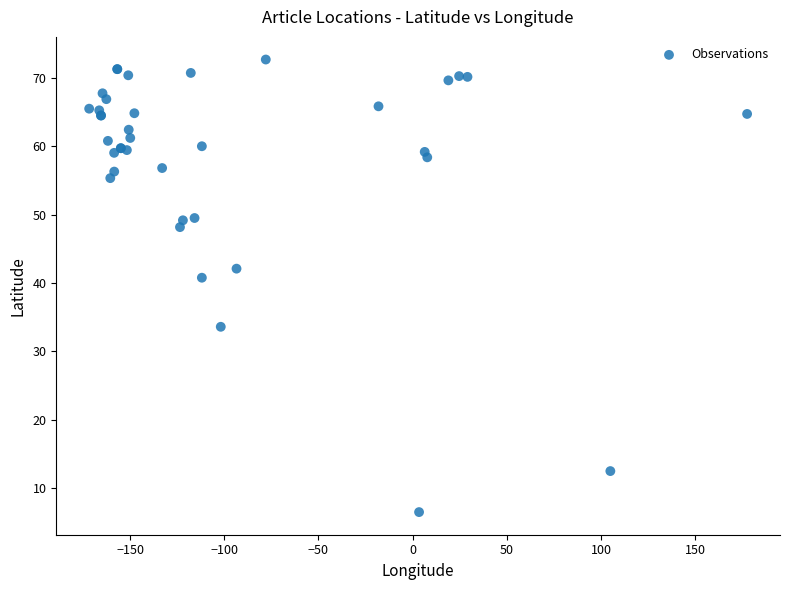

What Y value in the scatter plot is closest to 39?

40.8